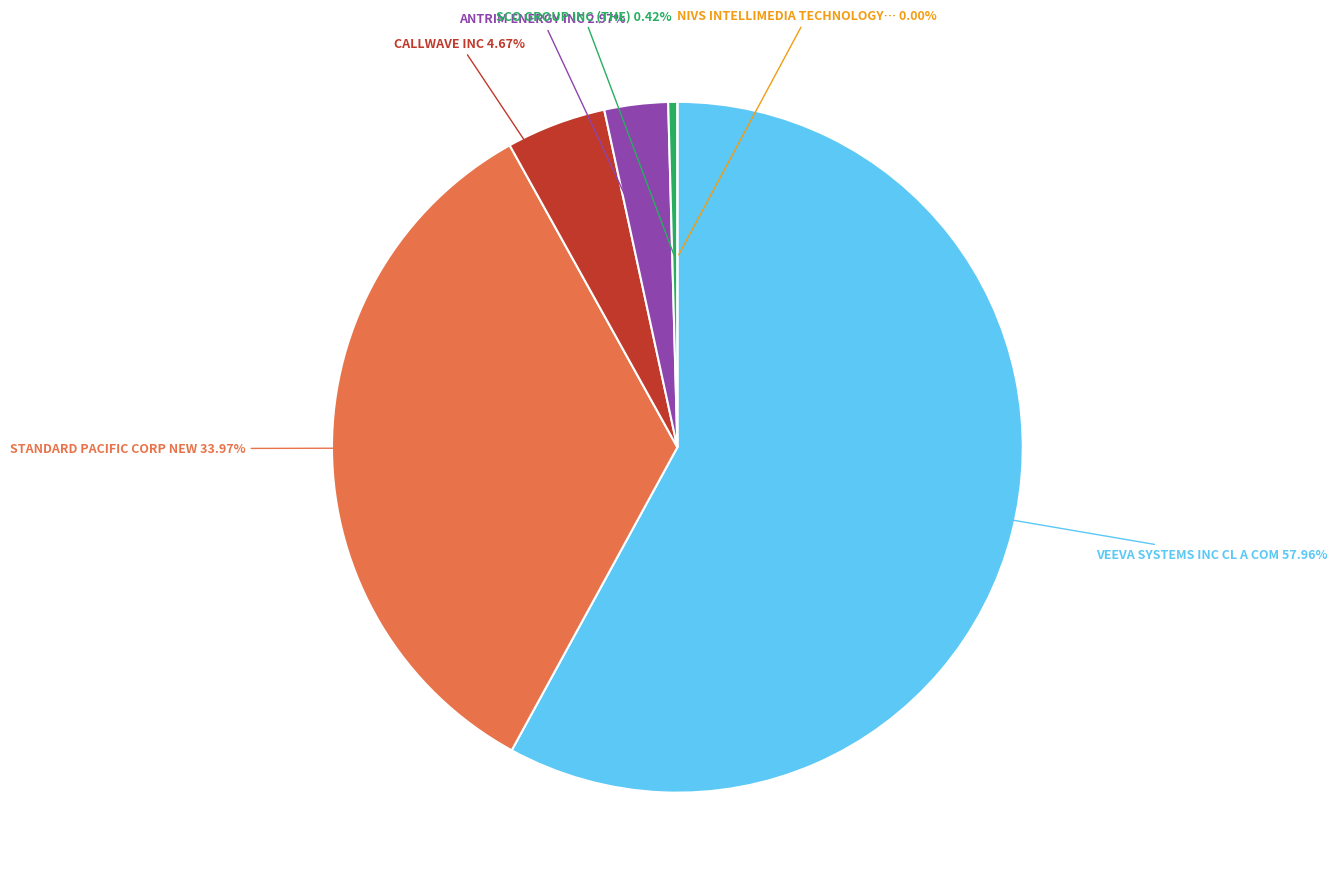

How many slices are in this pie chart?

6